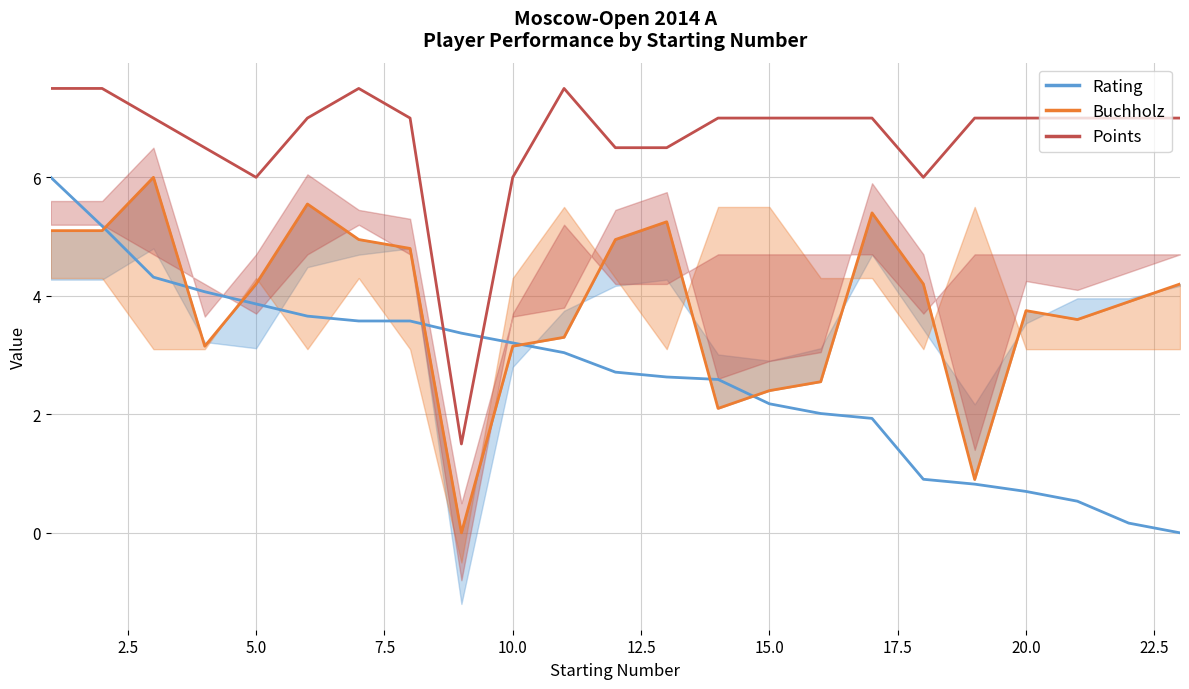

After their last crossing, which series has the higher values: Buchholz Cut (scaled) or Rating (scaled)?

Buchholz Cut (scaled)